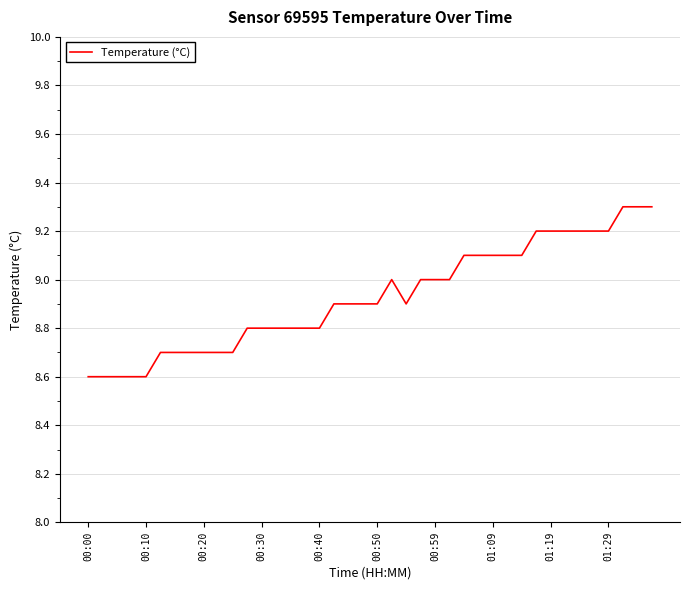

What is the minimum value shown in the chart?

8.6